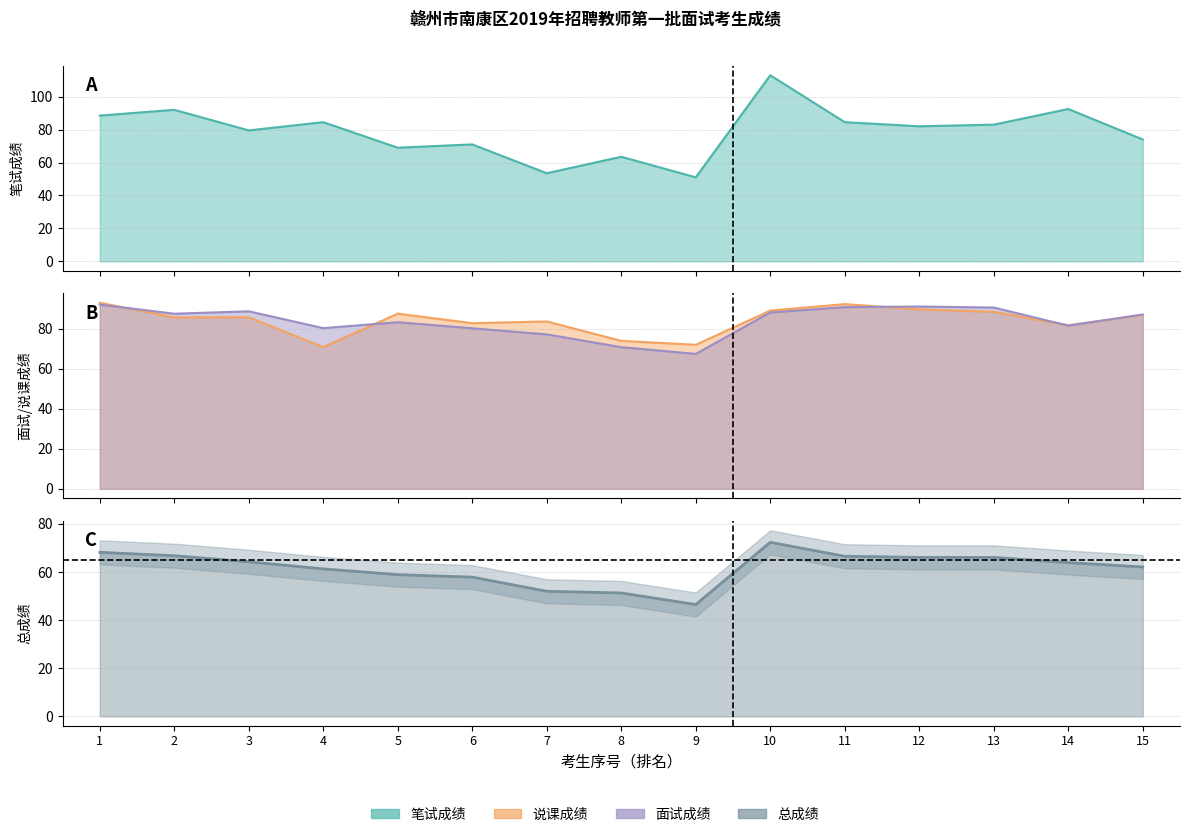

The 面试成绩 series shows 83.3 at 5. True or false?

True